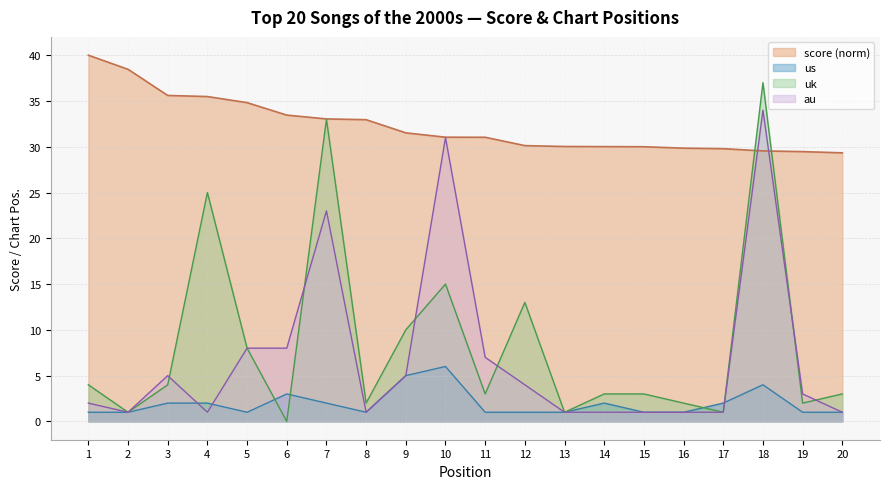

What is the value of the score point at the 10th from the left?

31.0